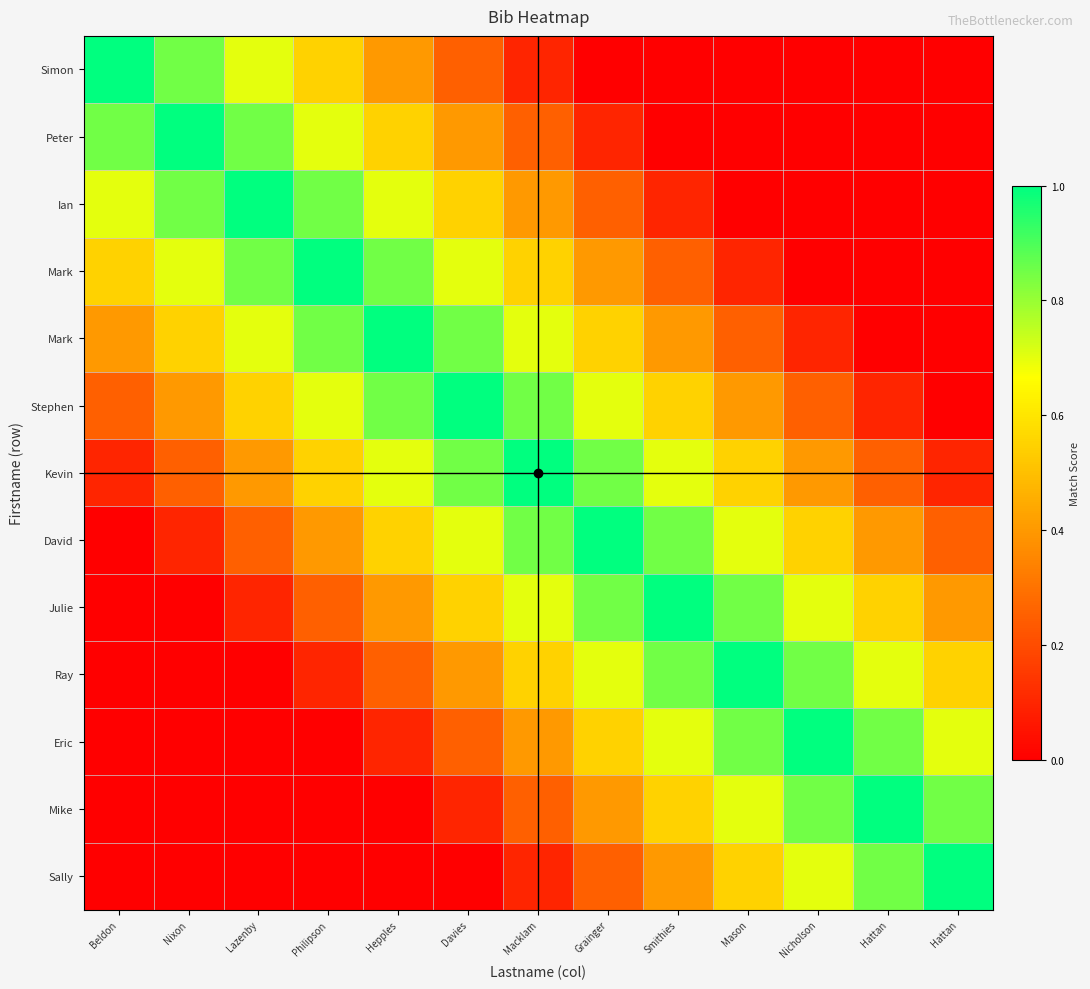

How many categories are shown in the chart?

13